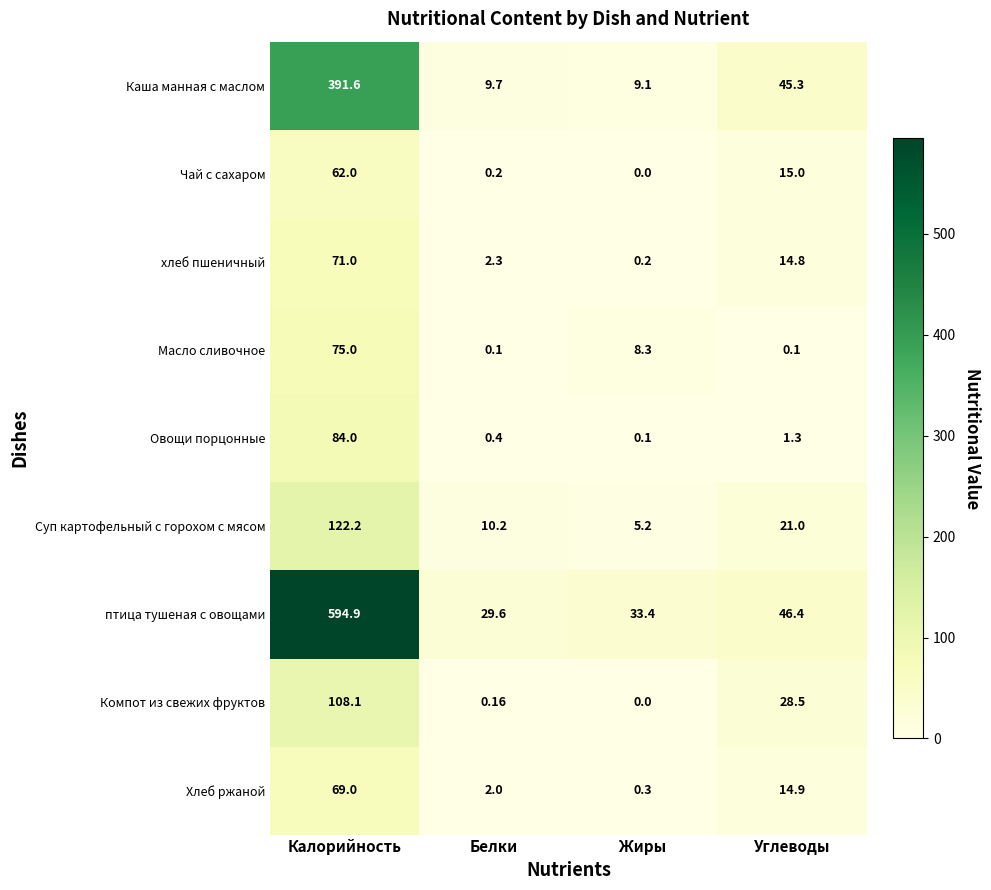

At which category does the chart reach its peak across all series?

Калорийность